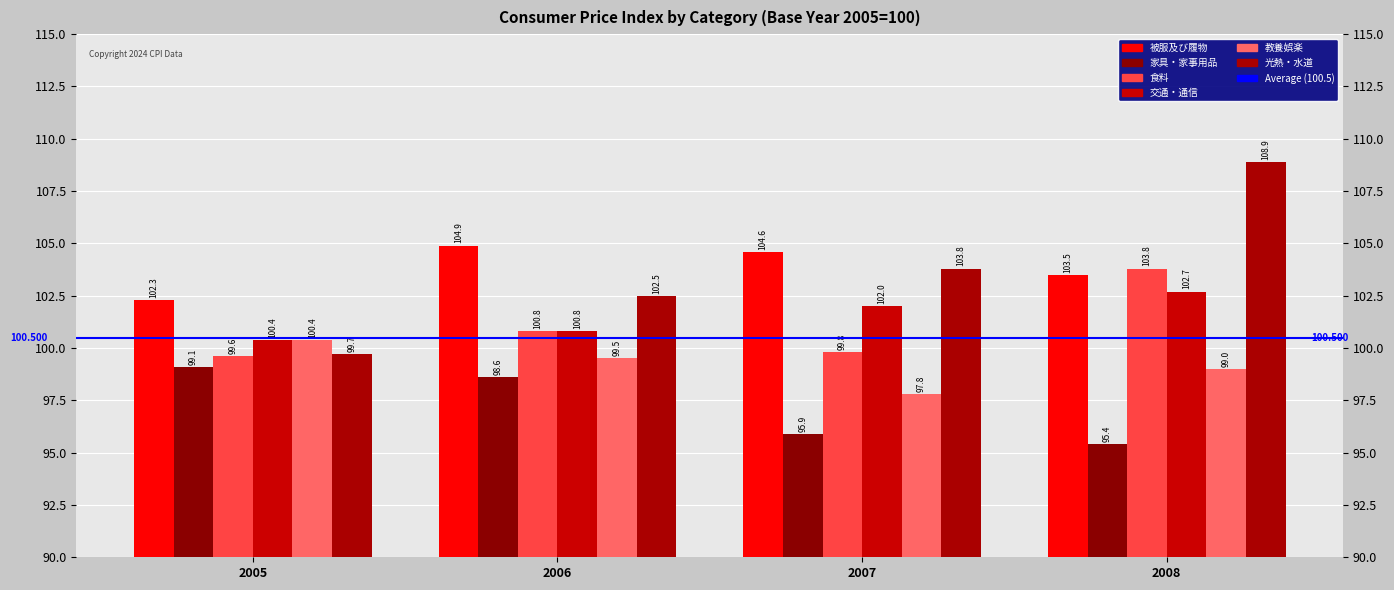

Reading left to right, transcribe all the data shown in this chart.

被服及び履物: 2005=102.3	2006=104.9	2007=104.6	2008=103.5
家具・家事用品: 2005=99.1	2006=98.6	2007=95.9	2008=95.4
食料: 2005=99.6	2006=100.8	2007=99.8	2008=103.8
交通・通信: 2005=100.4	2006=100.8	2007=102.0	2008=102.7
教養娯楽: 2005=100.4	2006=99.5	2007=97.8	2008=99.0
光熱・水道: 2005=99.7	2006=102.5	2007=103.8	2008=108.9